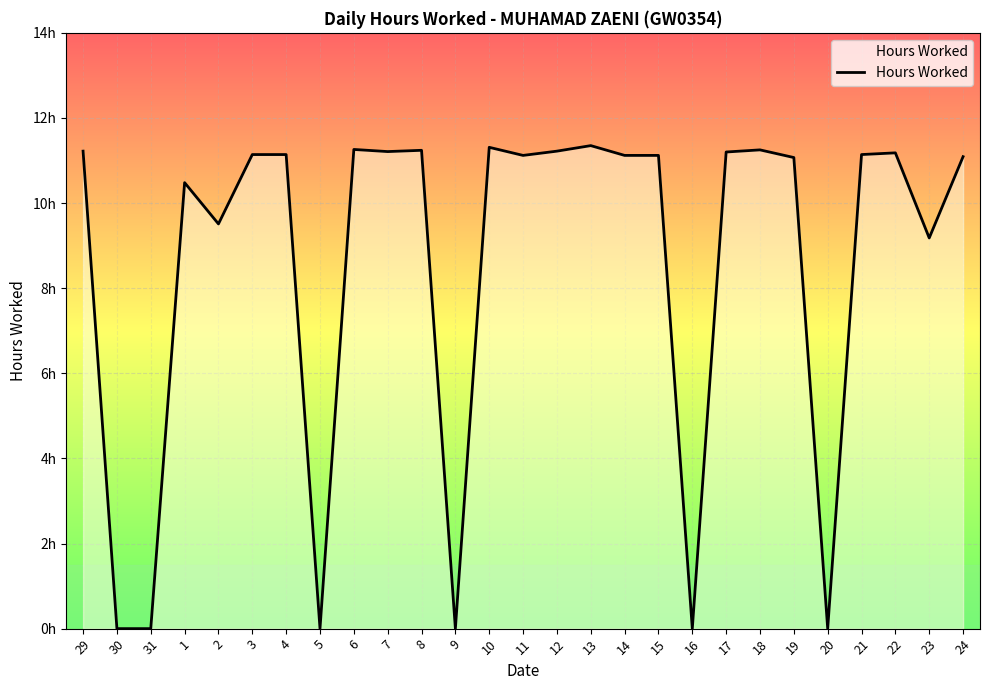

Rank the categories by value from lowest to highest.

30, 31, 5, 9, 16, 20, 23, 2, 1, 19, 24, 11, 14, 15, 3, 4, 21, 22, 17, 7, 29, 12, 8, 18, 6, 10, 13